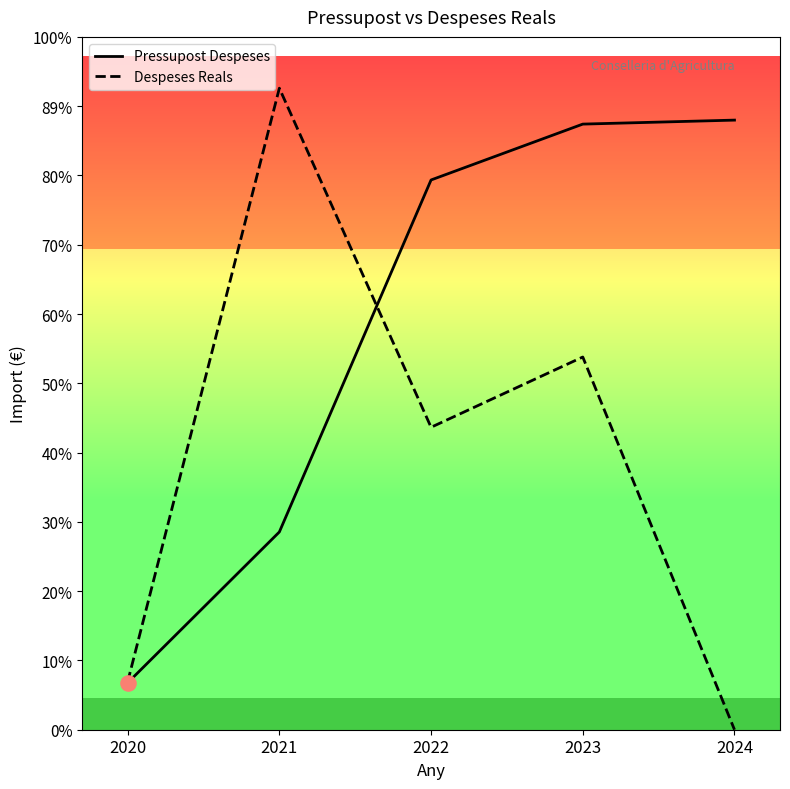

Which series contains the highest Y value?

Despeses Reals